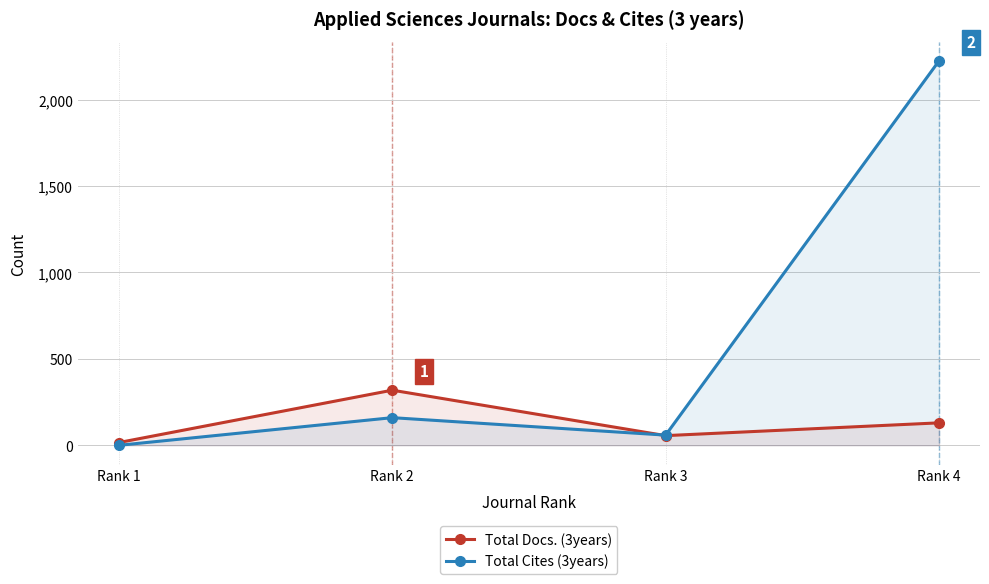

How many Total Docs. (3years) values are between 56 and 319?

3